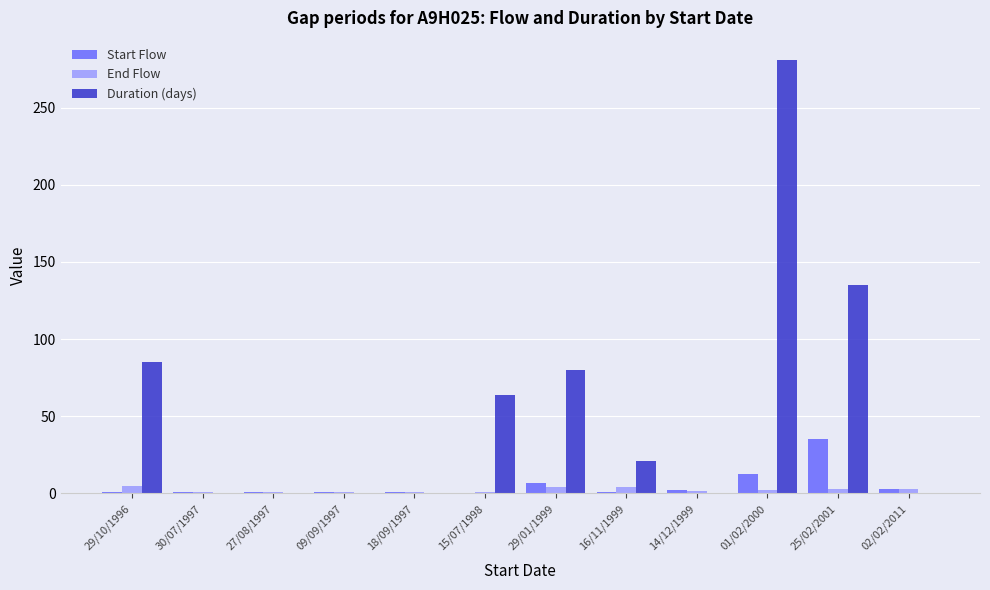

At which label is Duration (days) closest to 140?

25/02/2001